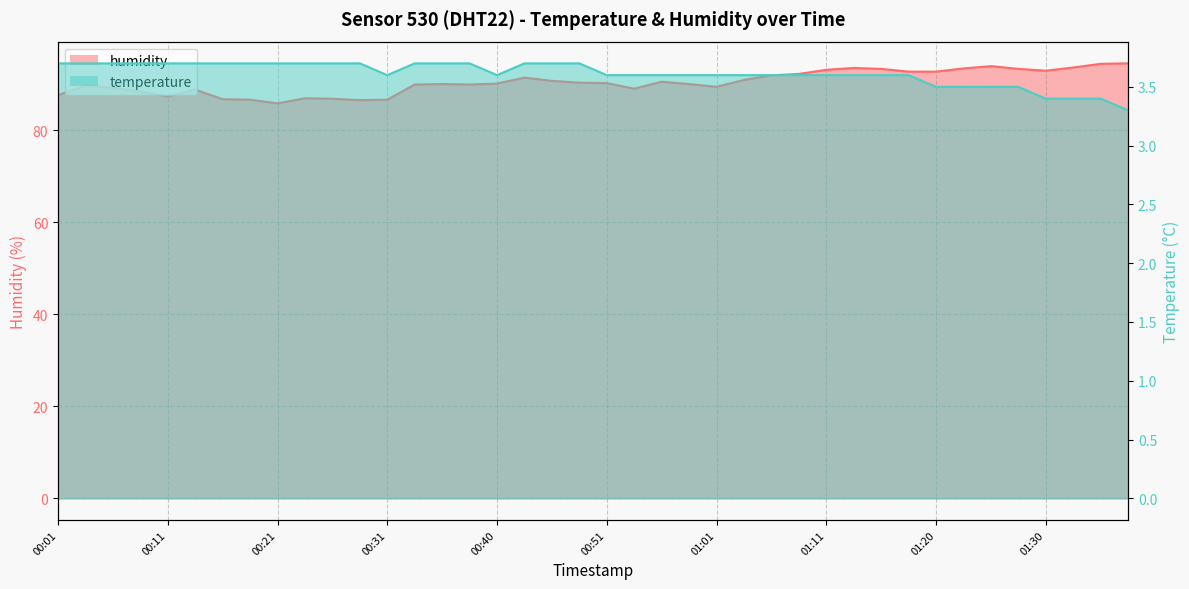

Where is humidity nearest to the value 90?

00:33